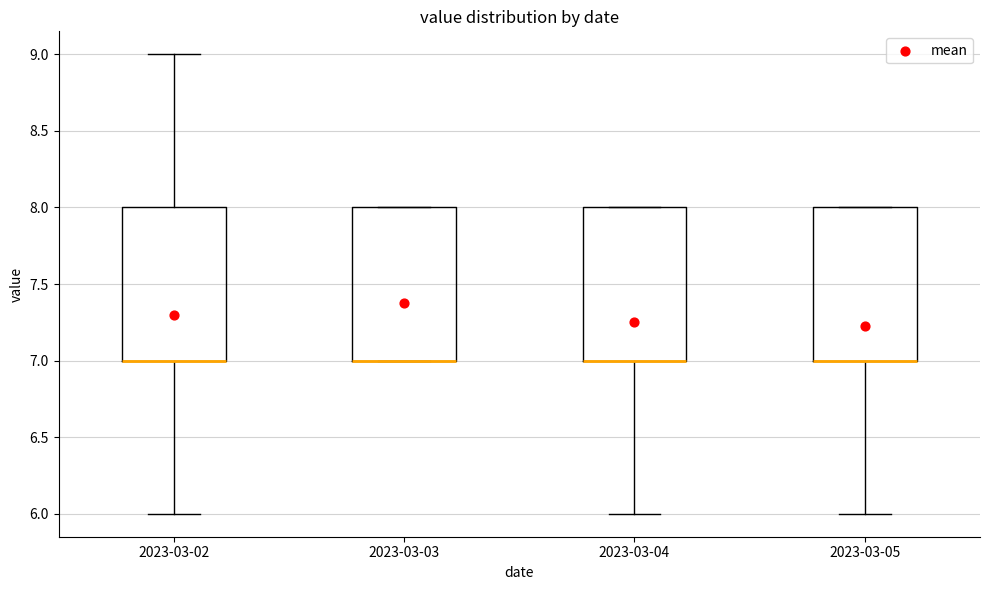

Reading left to right, read every box against the y-axis: the position of its median line, the range the box covers, and the ends of its whiskers. The values are not printed on the chart, so give them approximately, as read against the axis.

2023-03-02: median 7 (drawn on the box's lower edge), box 7 to 8, whiskers 6 to 9
2023-03-03: median 7 (drawn on the box's lower edge), box 7 to 8, whiskers 7 to 8
2023-03-04: median 7 (drawn on the box's lower edge), box 7 to 8, whiskers 6 to 8
2023-03-05: median 7 (drawn on the box's lower edge), box 7 to 8, whiskers 6 to 8